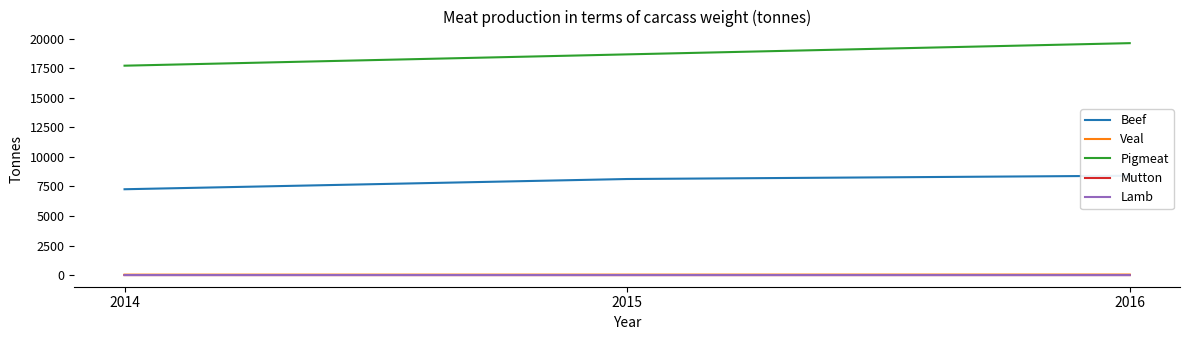

What is the approximate value of Beef at 2015?

8129